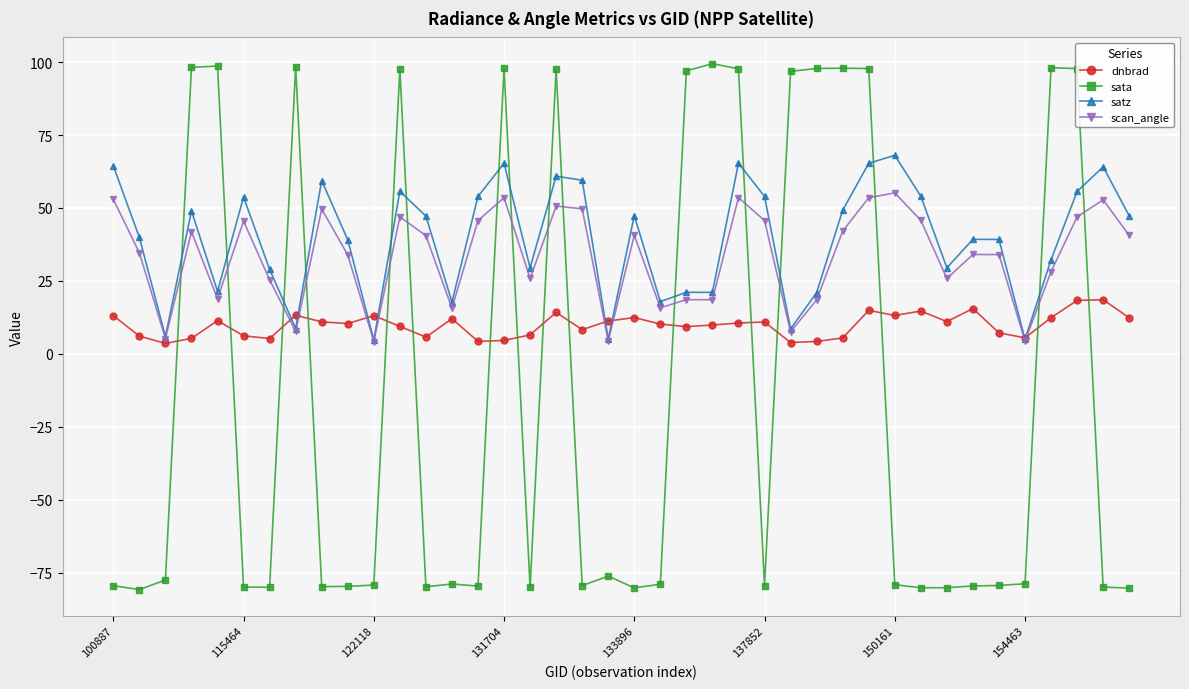

True or false: sata has more than 1 interior local peaks.

True